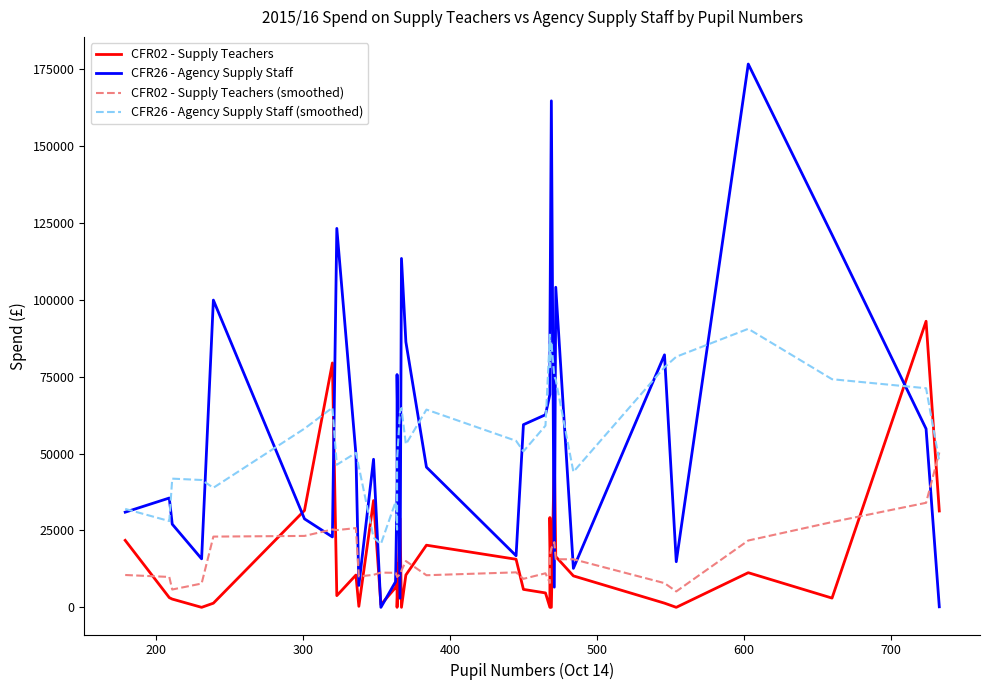

How many categories are shown in the chart?

34